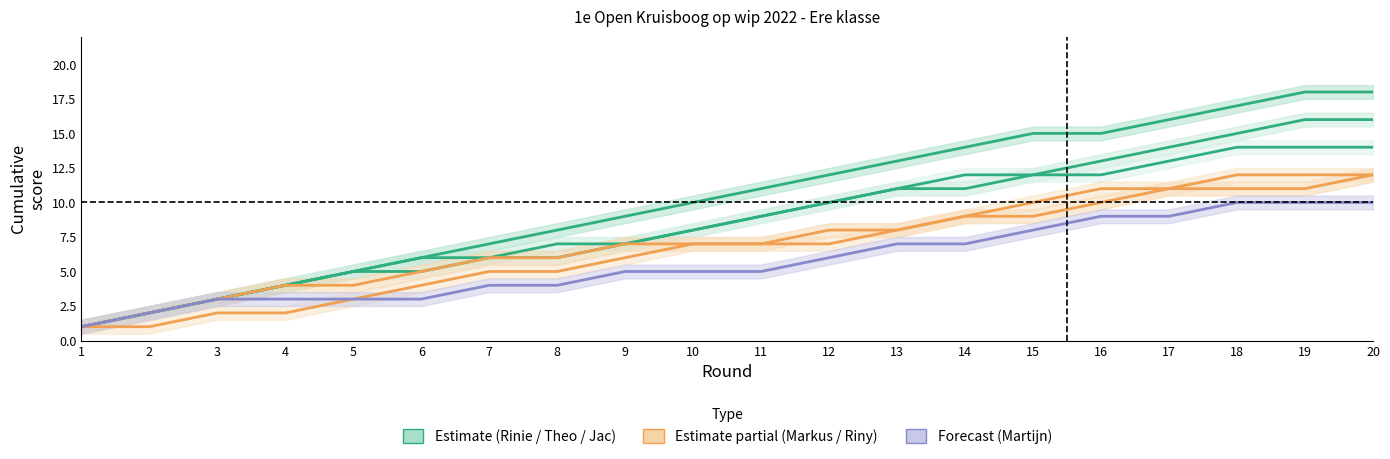

List the labels in order of Markus Katalowski value, largest first.

20, 17, 18, 19, 16, 14, 15, 12, 13, 9, 10, 11, 7, 8, 6, 4, 5, 3, 2, 1